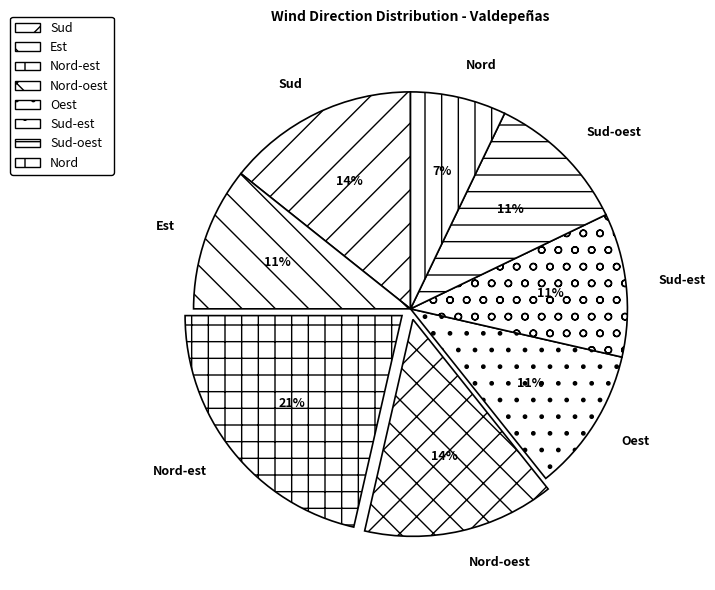

What percentage is the Nord-est slice, to the nearest percent?

21%